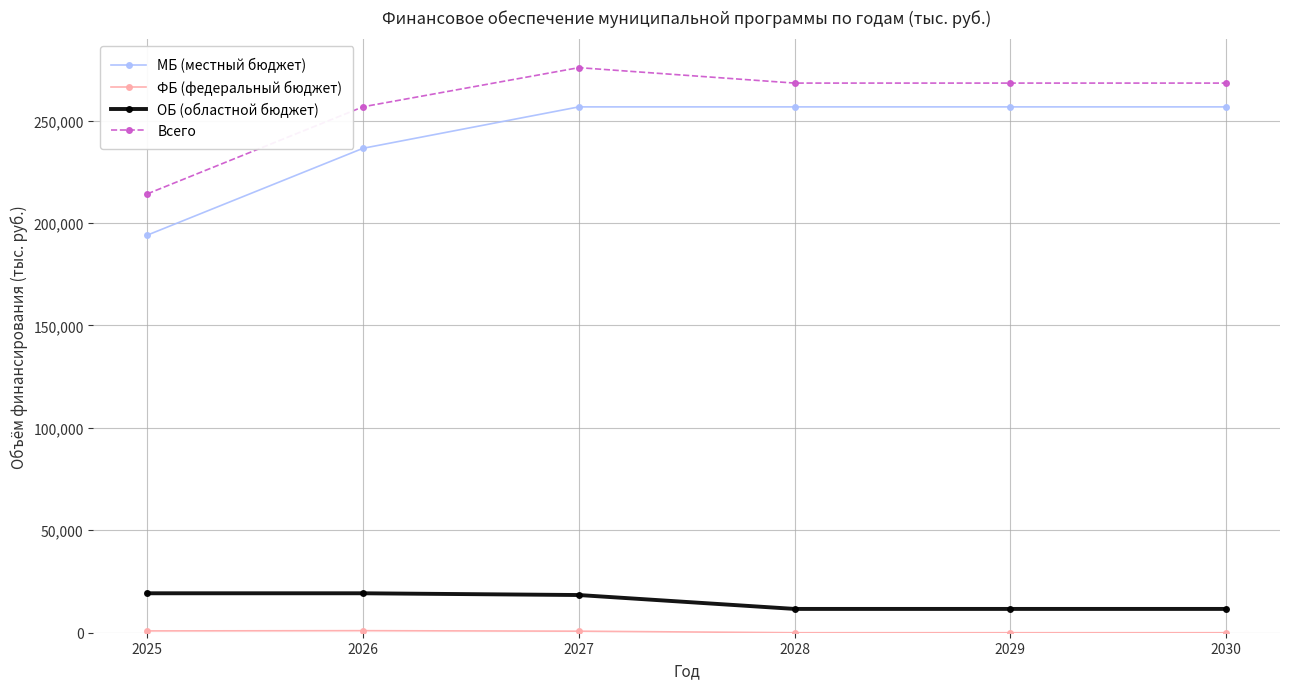

Which category has the lowest value in the МБ (местный бюджет) series?

2025